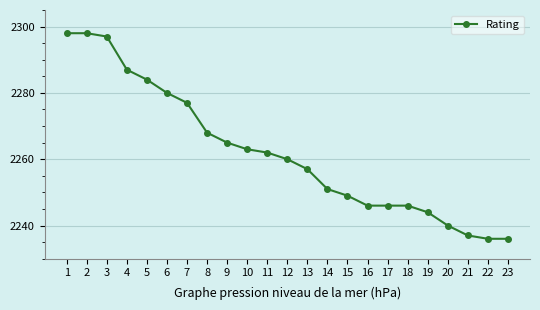

Is this an area chart (filled region under the line)?

No